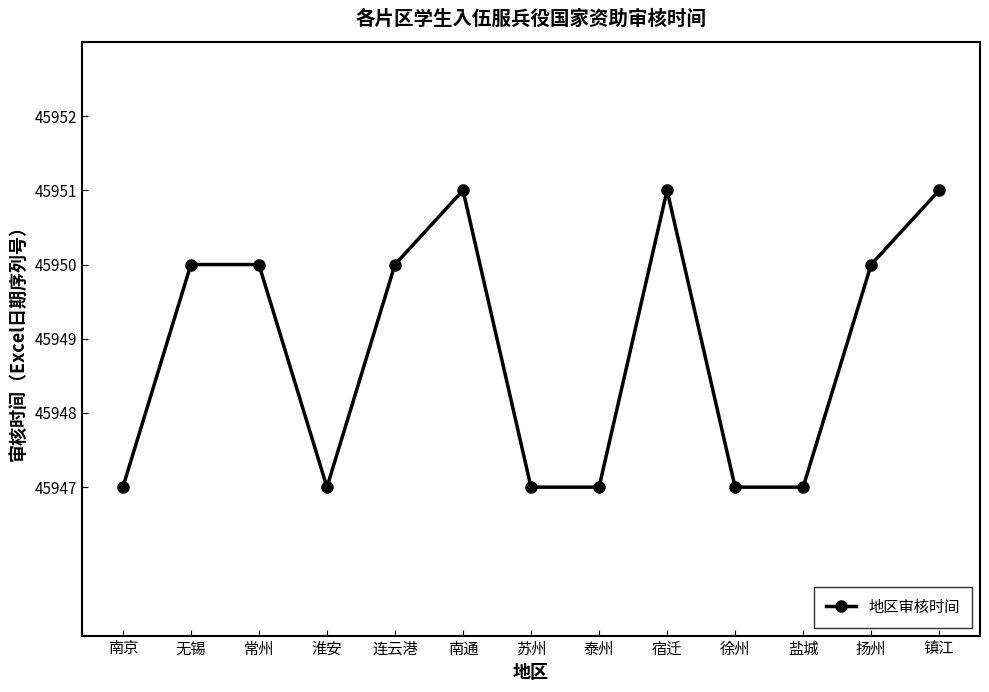

How many series are shown in this chart?

1